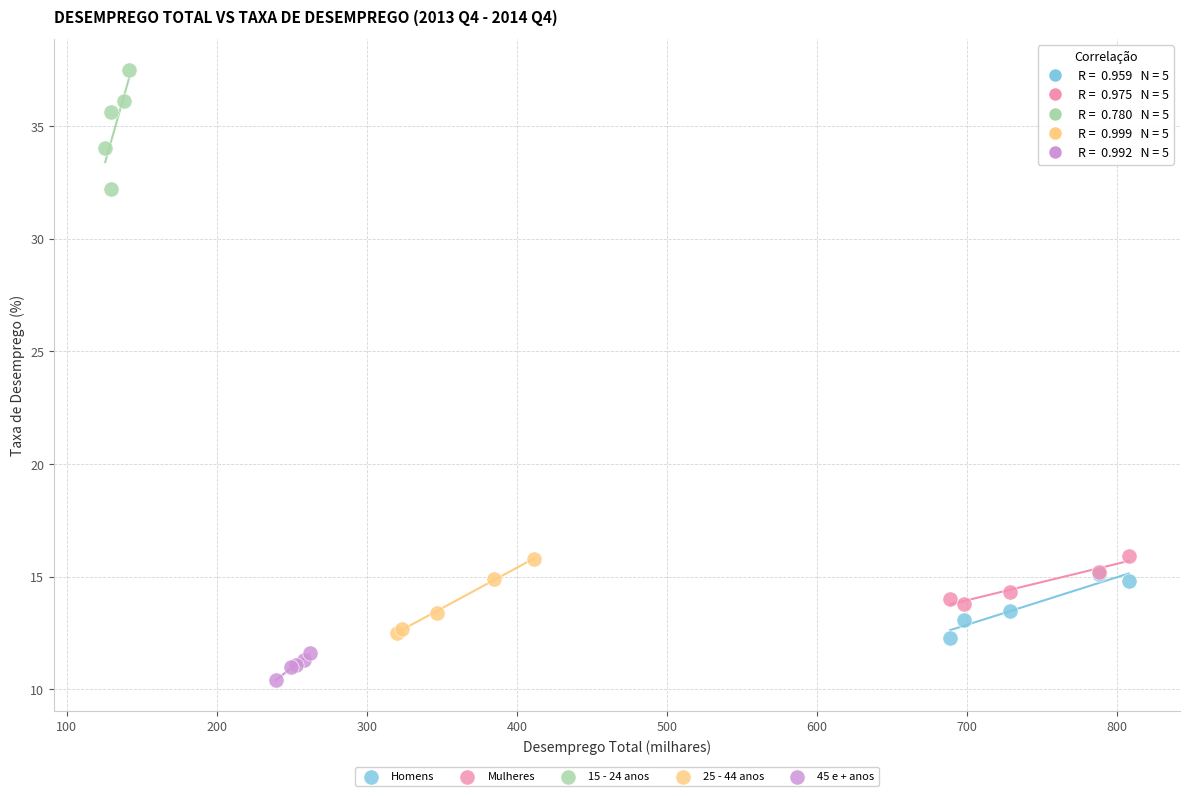

Which series reaches the maximum Y coordinate?

15 - 24 anos